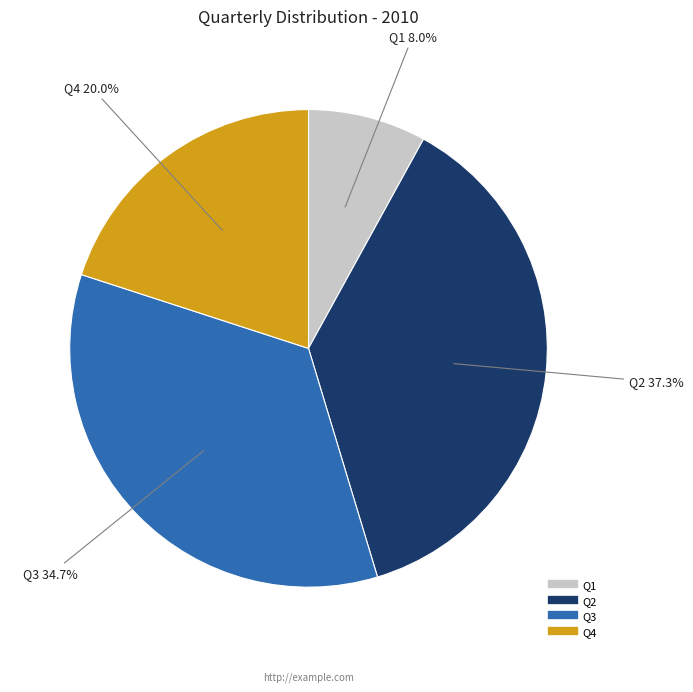

What is the largest slice in the pie chart?

Q2